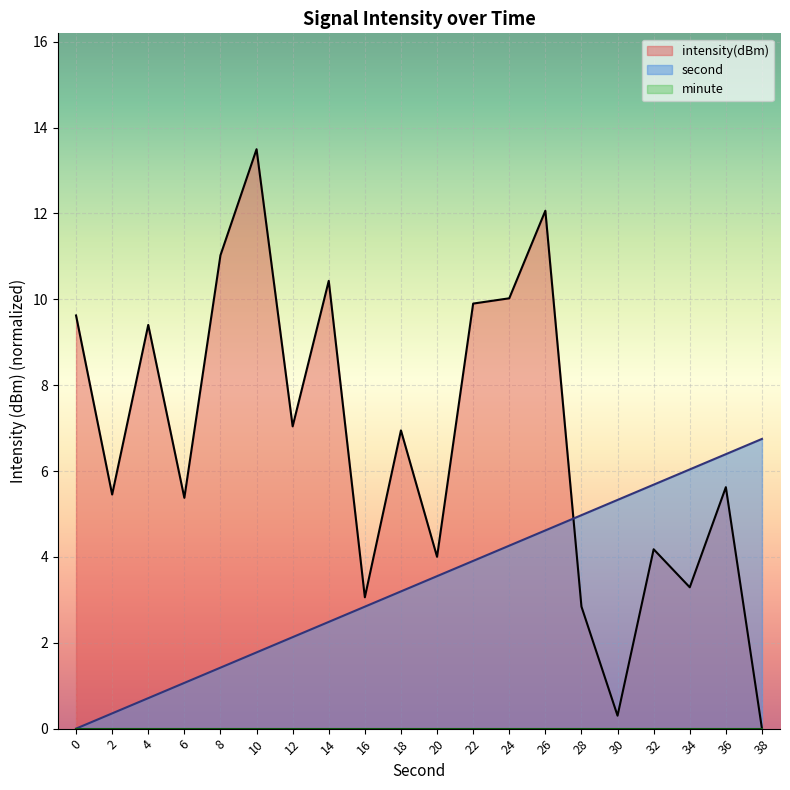

How many interior local peaks does the intensity(dBm) series have?

7